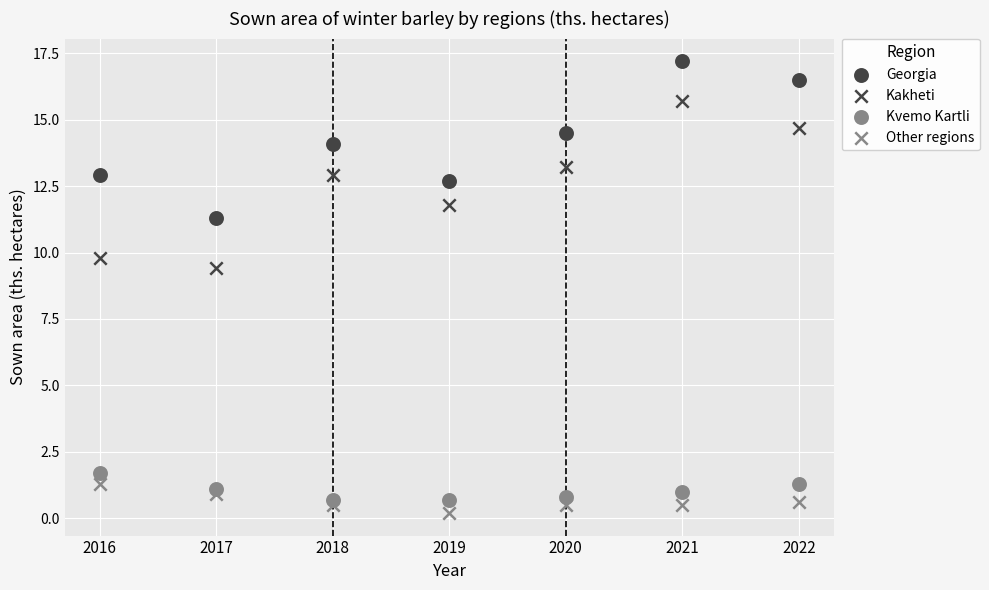

How many points are shown in the scatter plot?

28